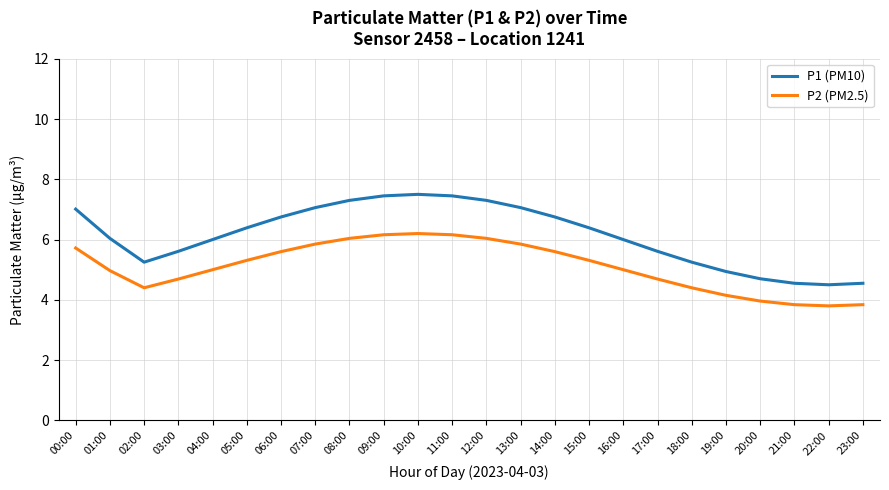

What is the difference between the maximum and minimum values in the P1 (PM10) series?

3.0